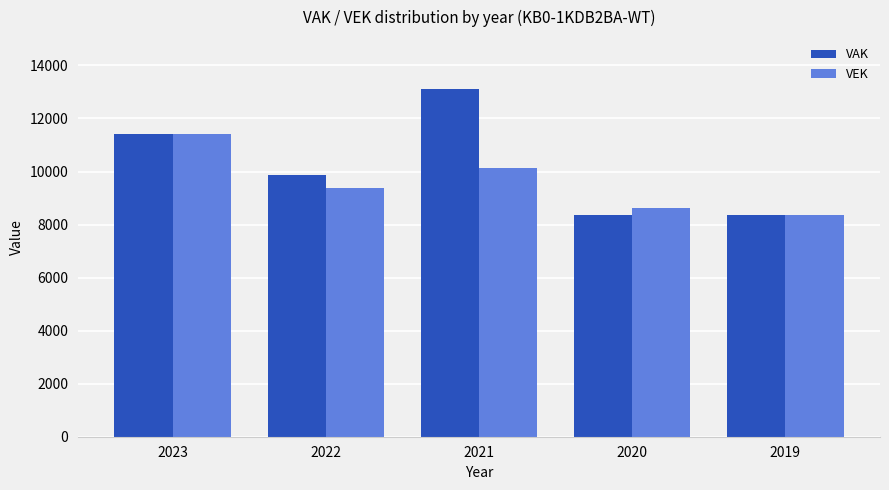

Is it true that VAK equals 17902 at 2023?

False